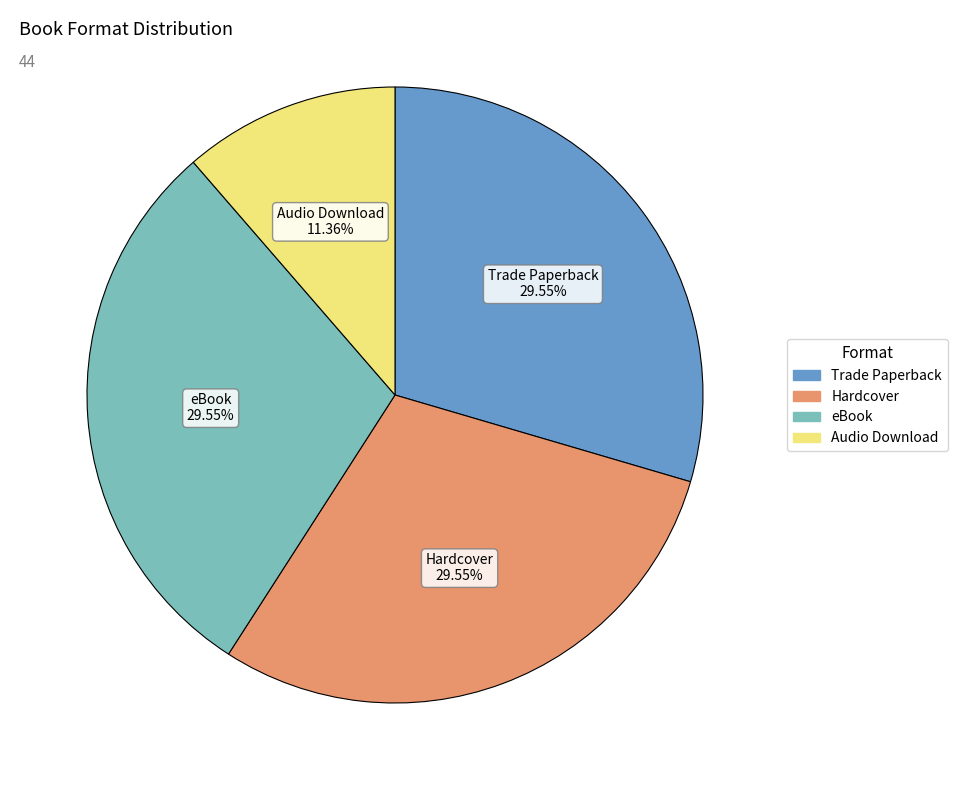

What is the ratio of the value at Audio Download to the value at eBook?

0.4